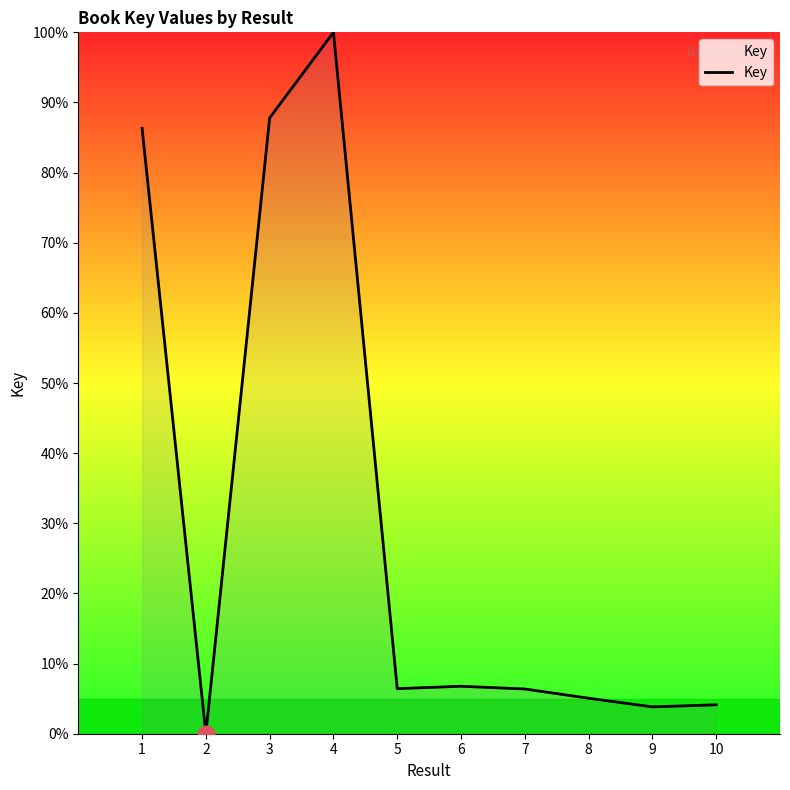

What is the difference between the values at 5 and 10?

2.3